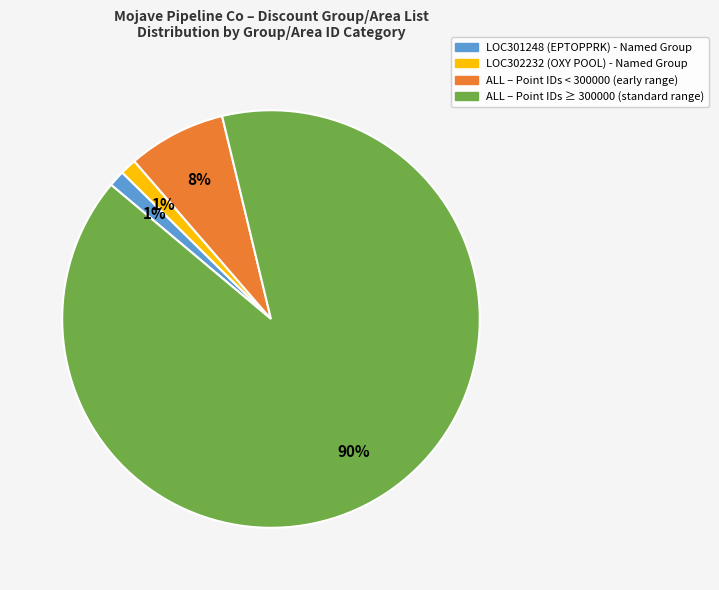

To the nearest percent, what is the difference between the largest and smallest slice percentages?

89%